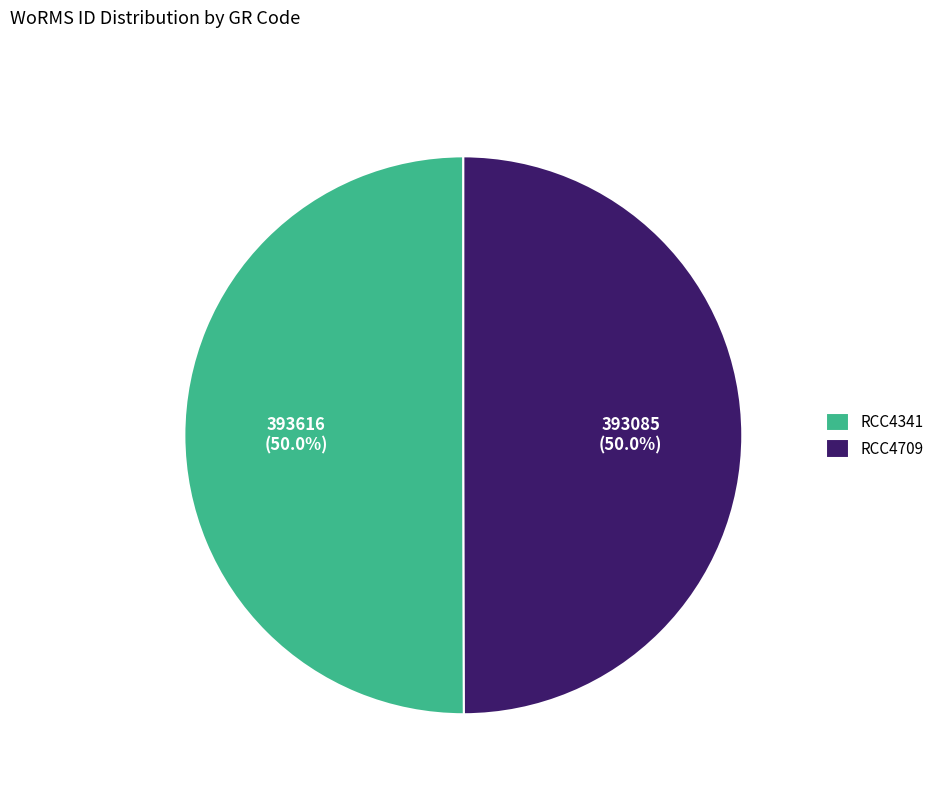

Count the number of slices in the pie.

2